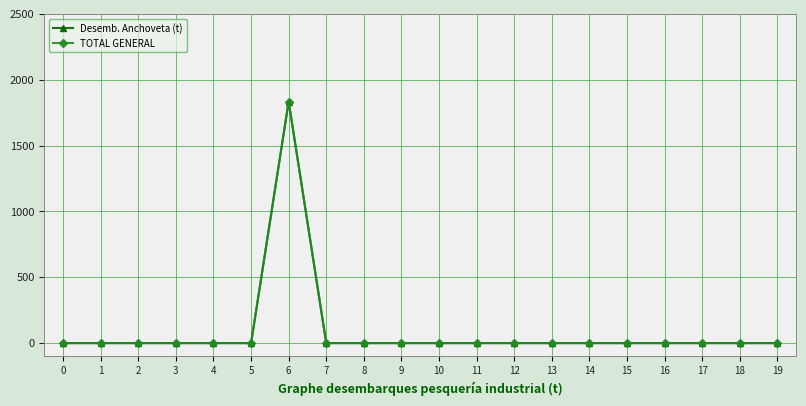

True or false: TOTAL GENERAL and Desemb. Anchoveta (t) intersect in this chart.

False